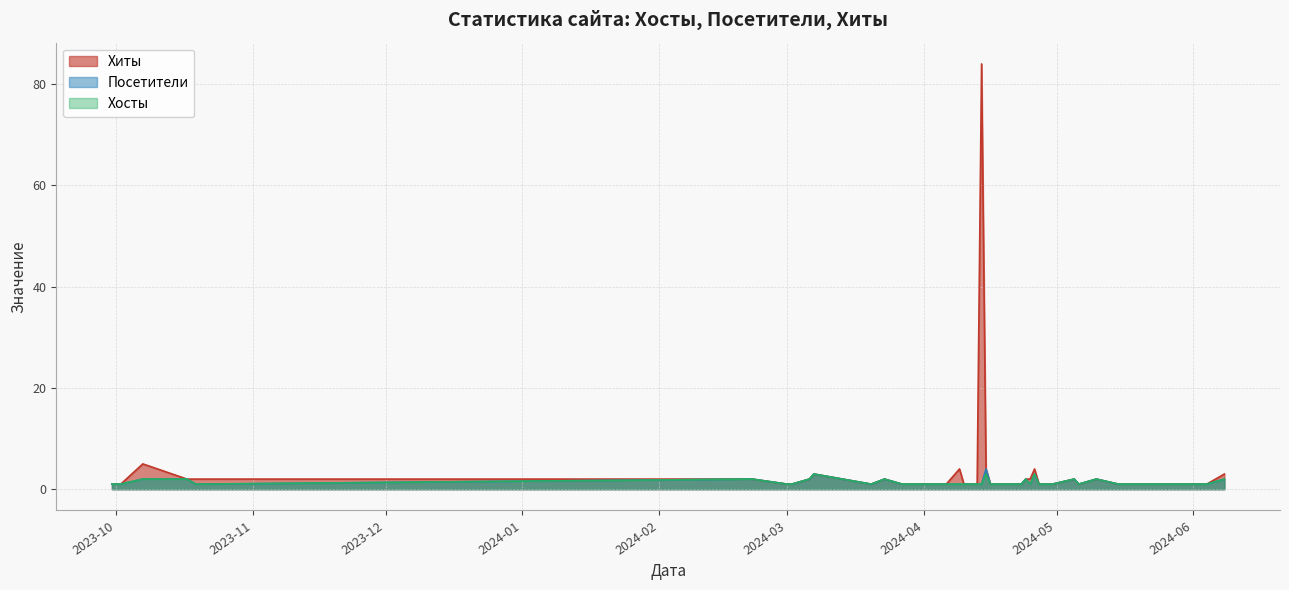

How many lines are shown in the chart?

3